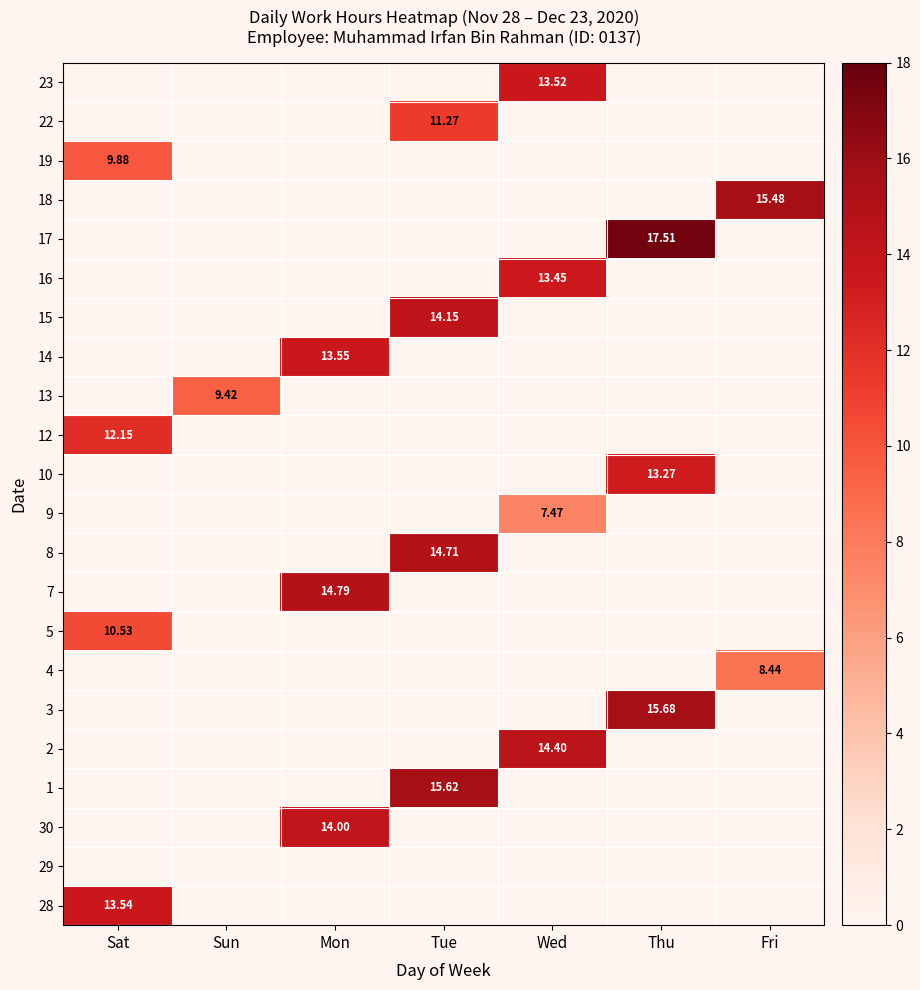

At which category does the chart reach its minimum across all series?

Wed